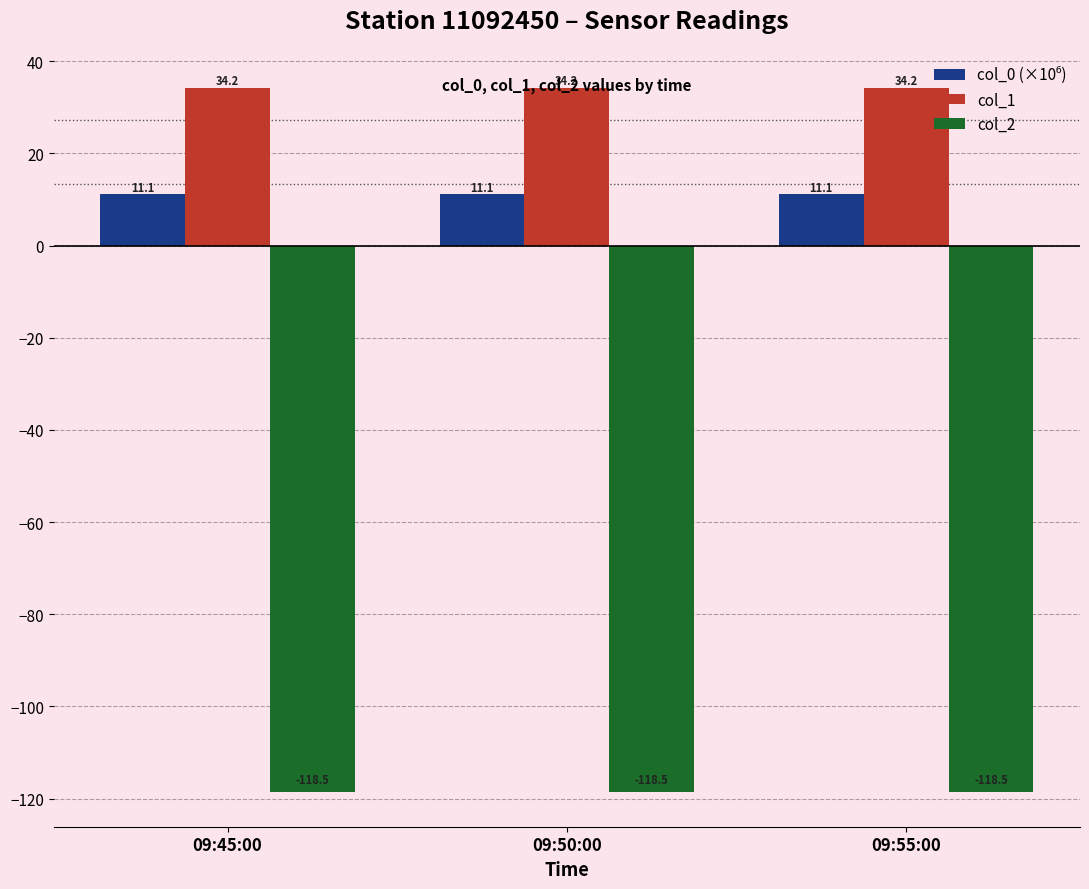

What is the lowest value of the col_2 series?

-118.5